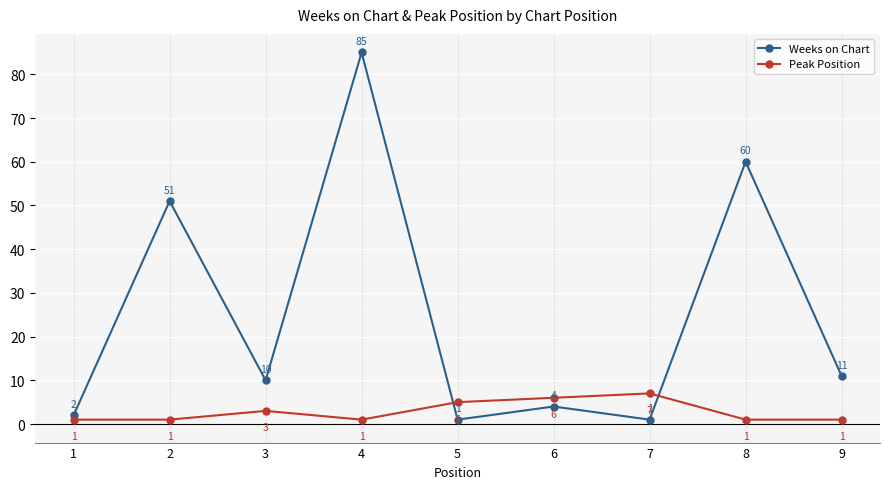

At how many categories does at least one series exceed 13?

3